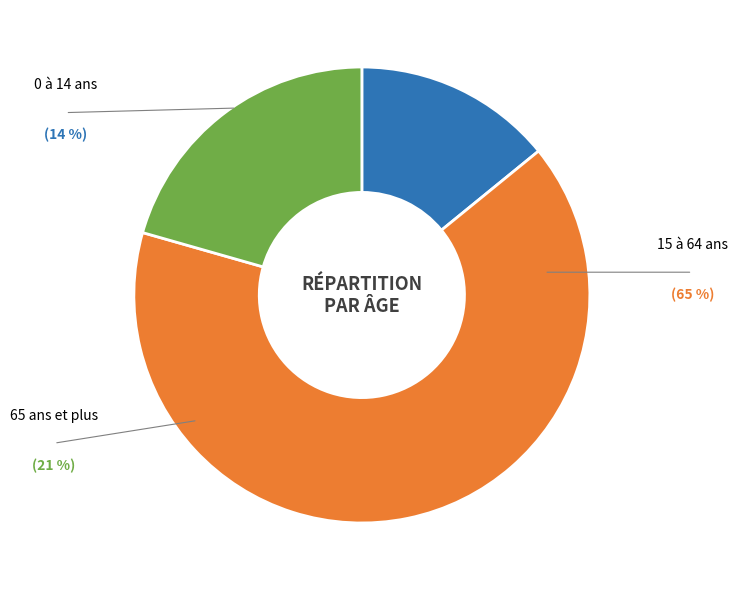

Does any single category account for the majority?

Yes